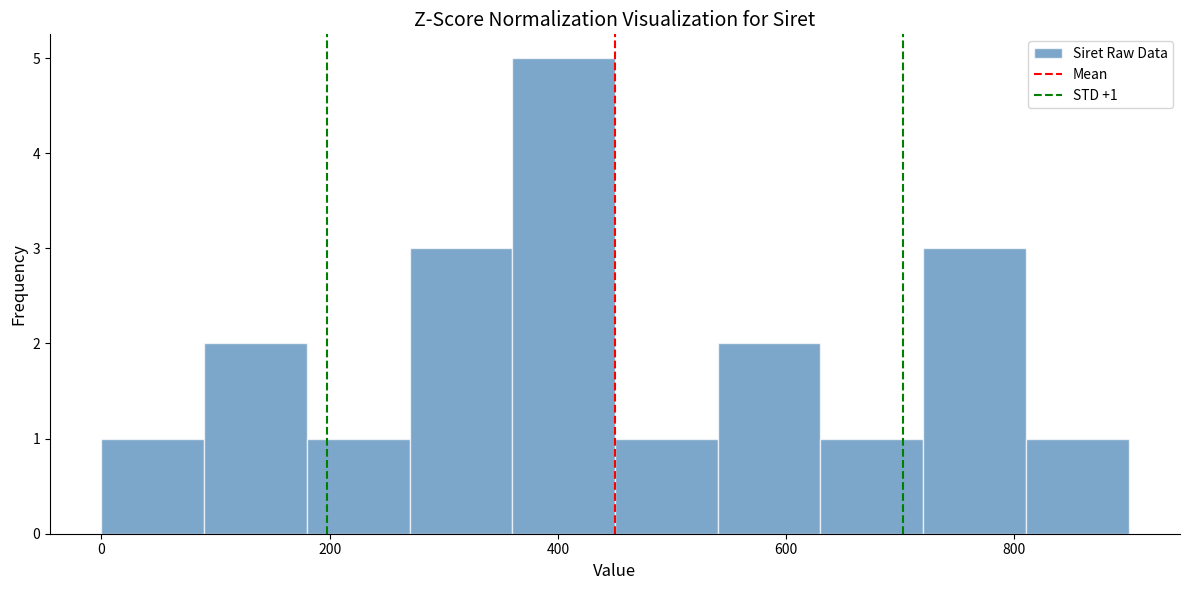

Which range on the x-axis has the tallest bar?

360 to 460